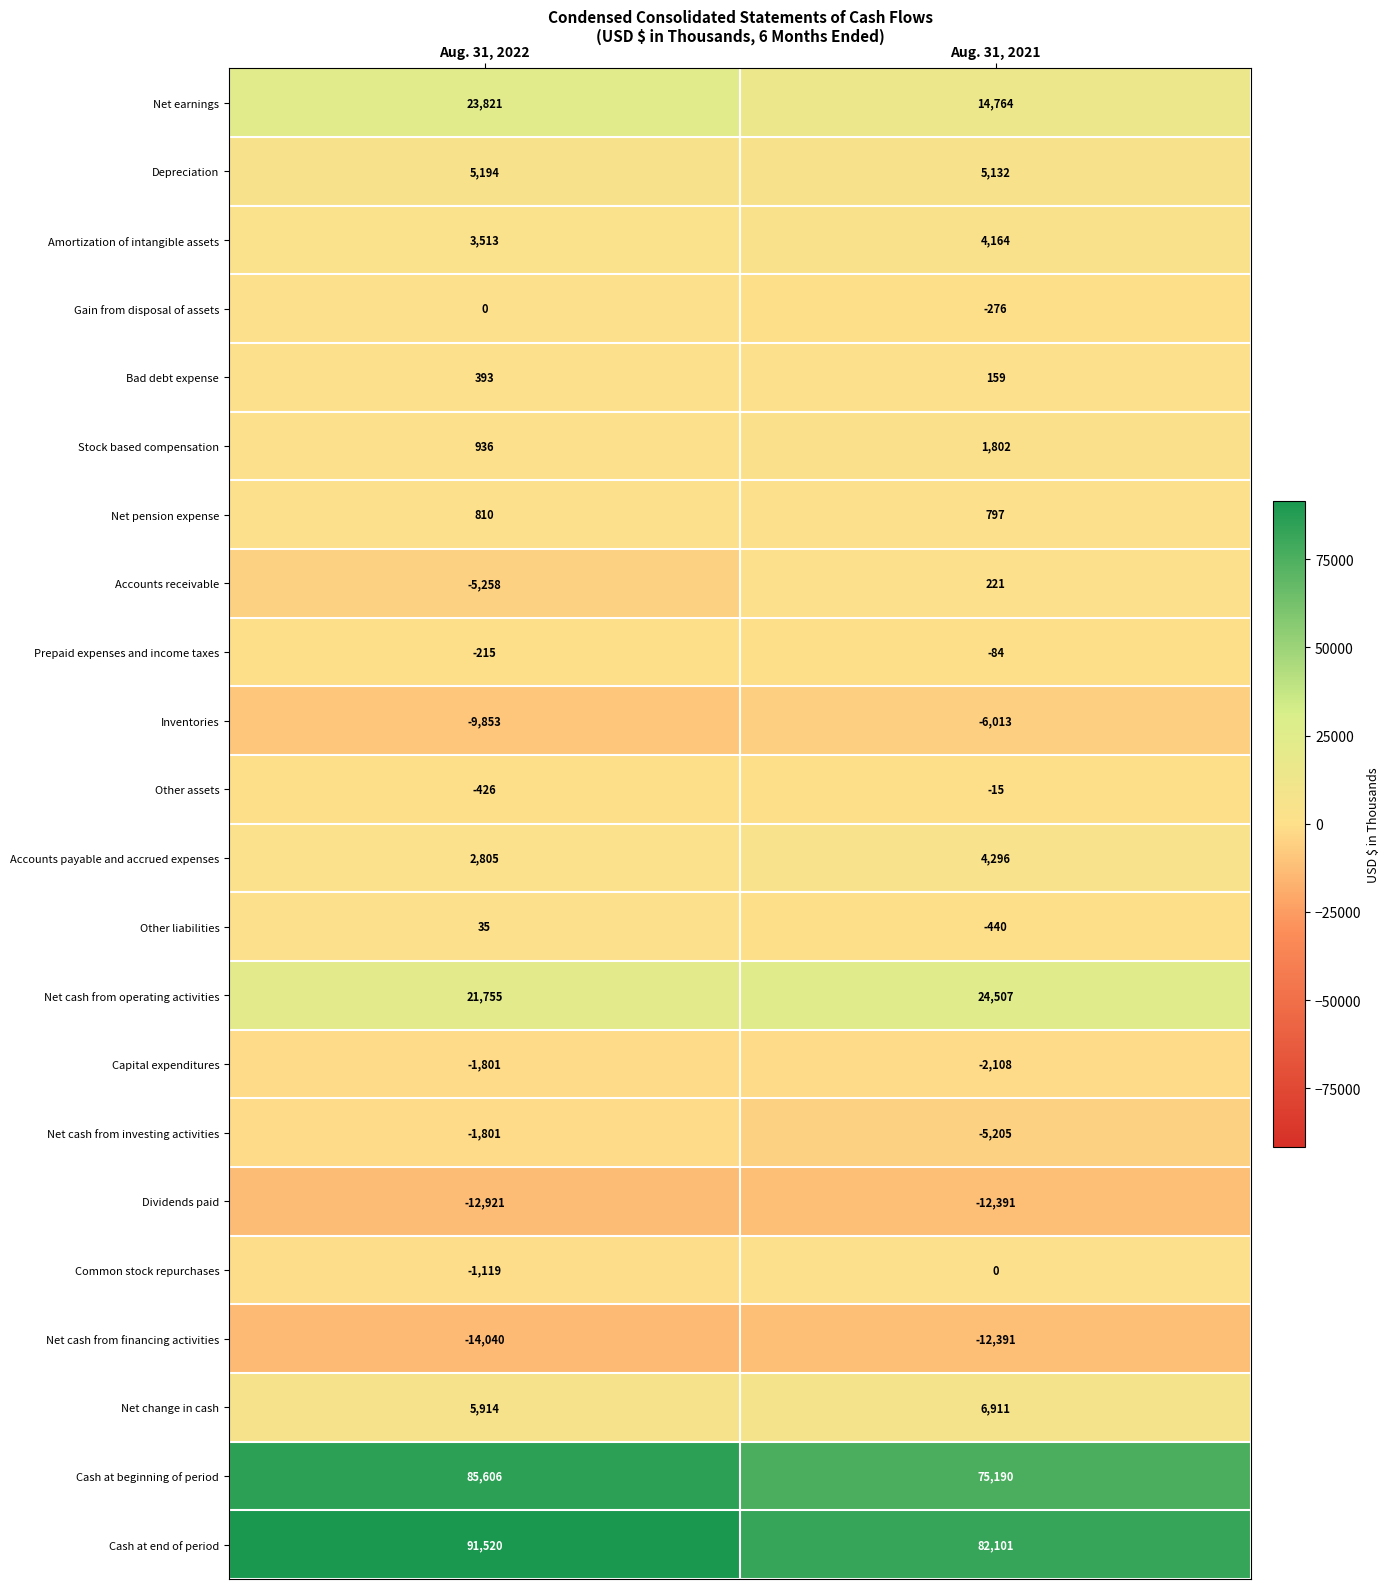

True or false: Net change in cash has a value of 1784 at Aug. 31, 2022.

False